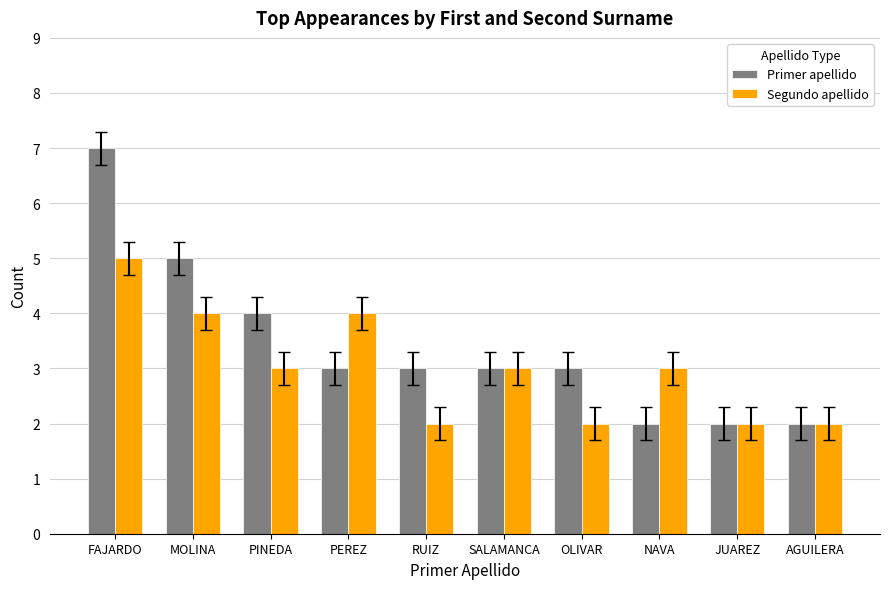

Is the value of Primer apellido at SALAMANCA greater than the value of Segundo apellido at RUIZ?

Yes